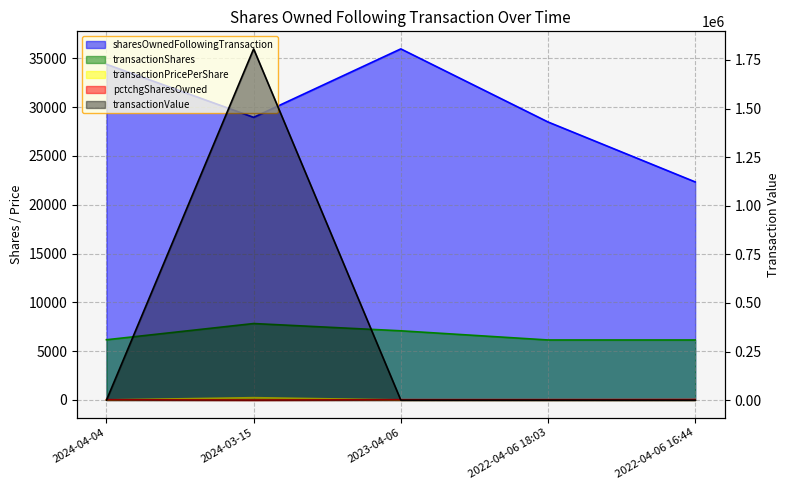

True or false: transactionPricePerShare has more than 2 interior local peaks.

False